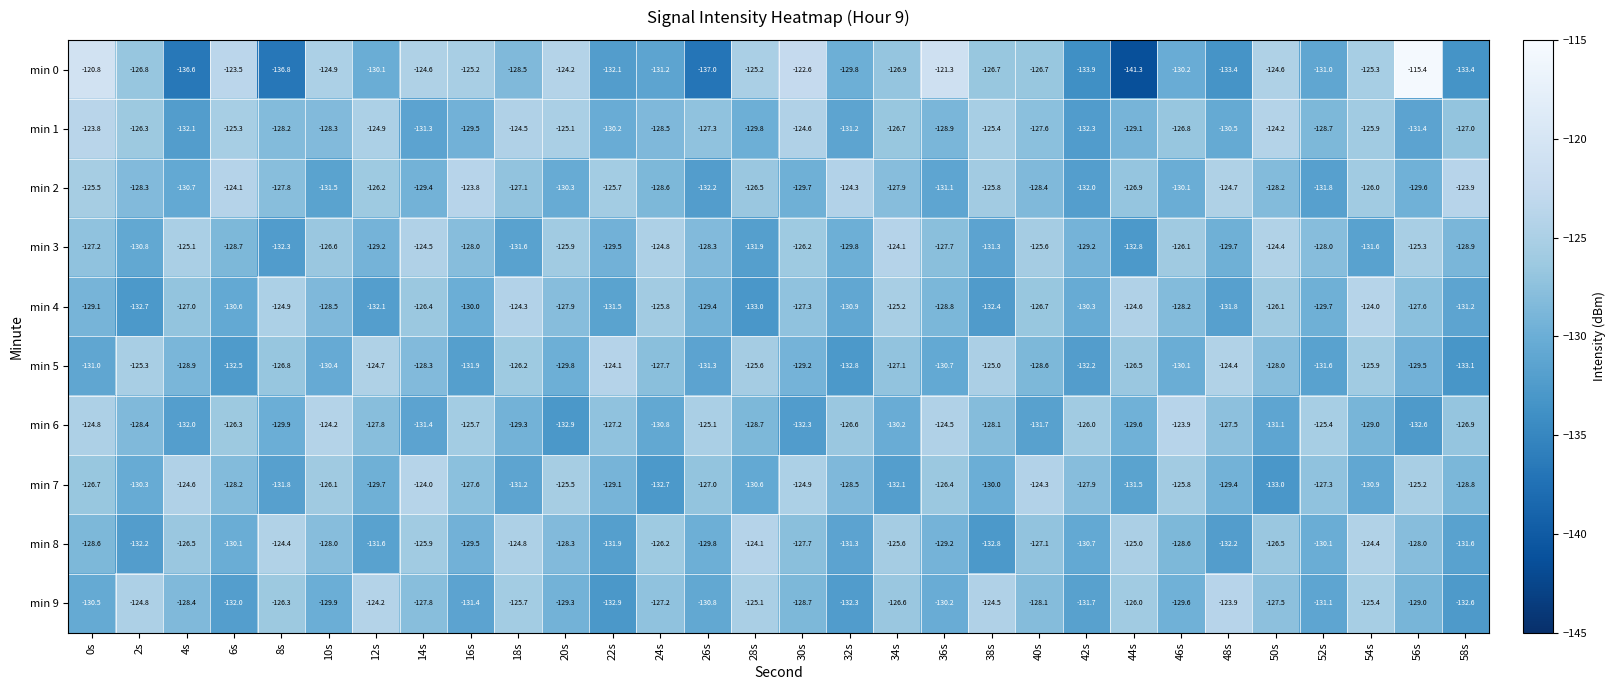

Is it true that min 6 equals -44.8 at 32s?

False